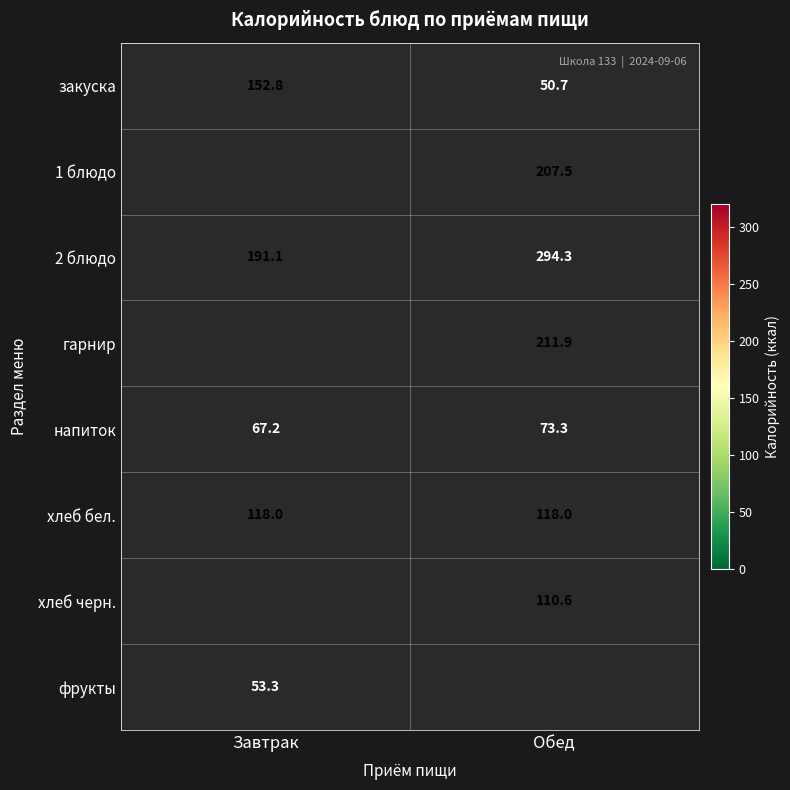

Which category has the lowest value across all series?

Завтрак